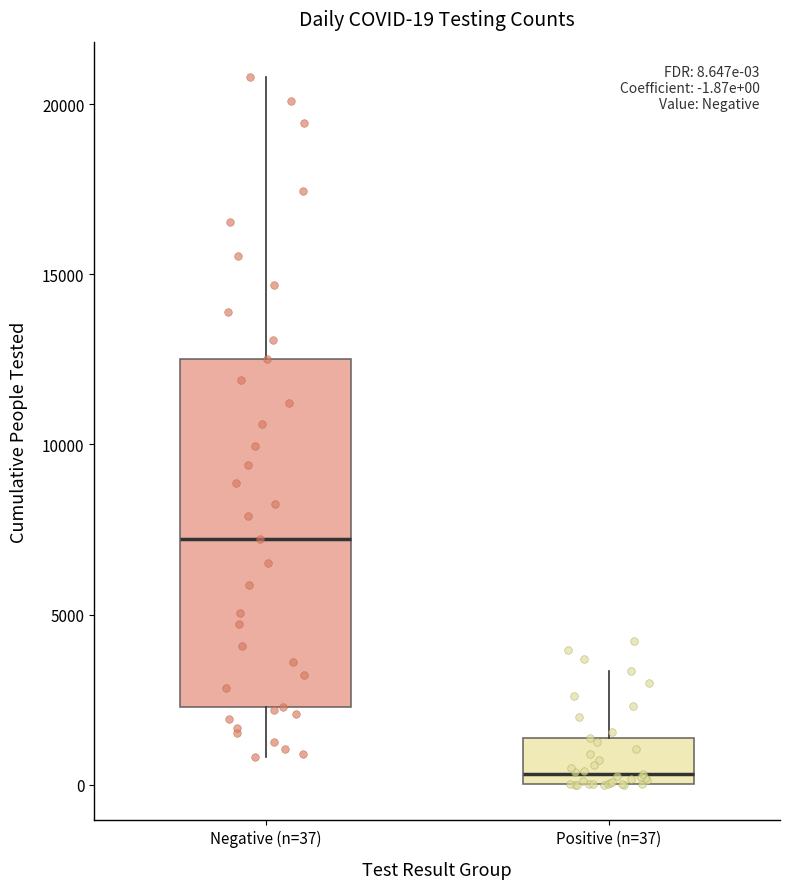

Which box has the highest median line?

Negative (n=37)